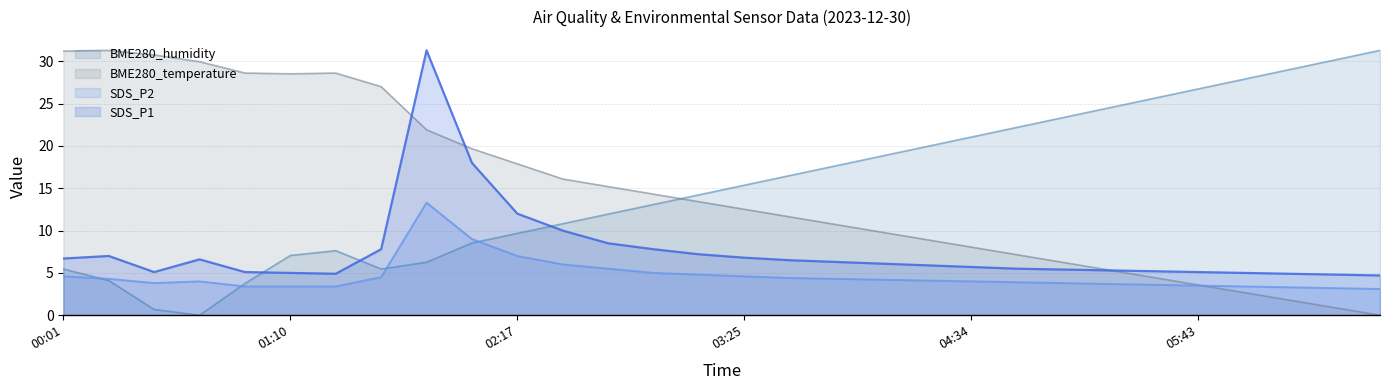

Which category has the lowest value in the SDS_P1 series?

29